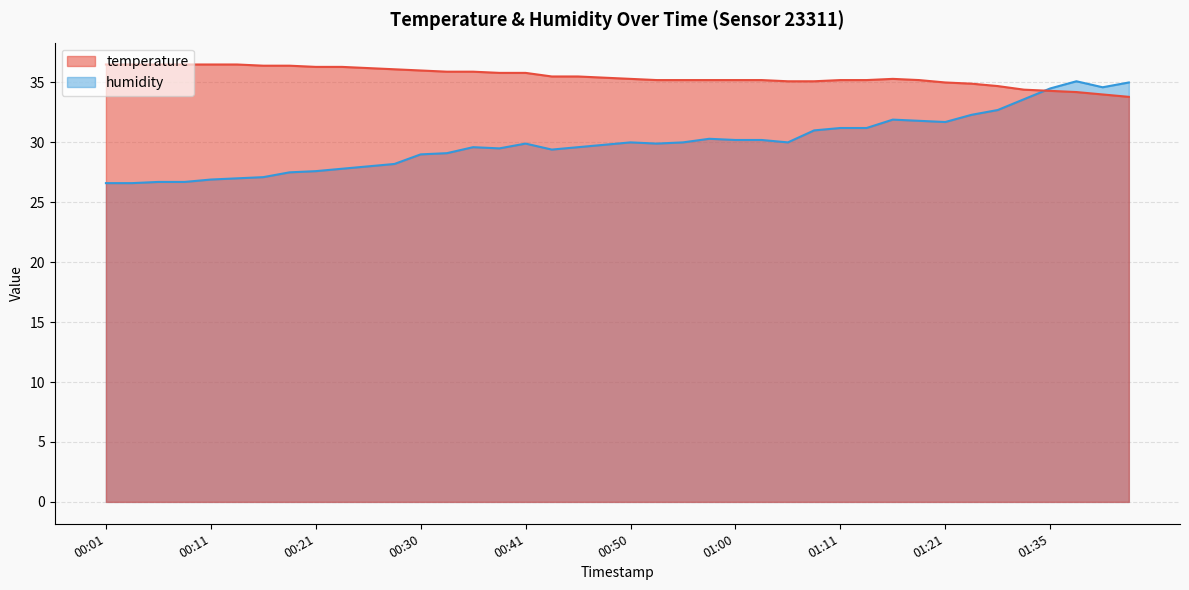

Where is humidity nearest to the value 30?

00:50